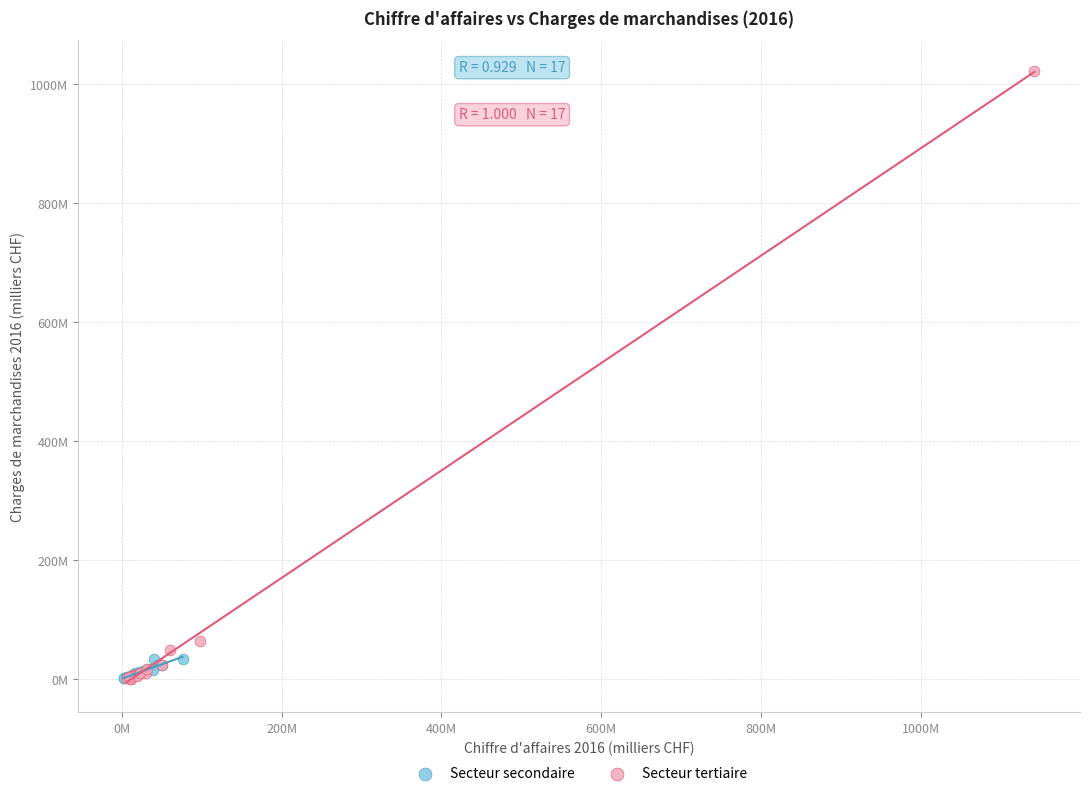

What are all the series names shown in the legend?

Secteur secondaire, Secteur tertiaire